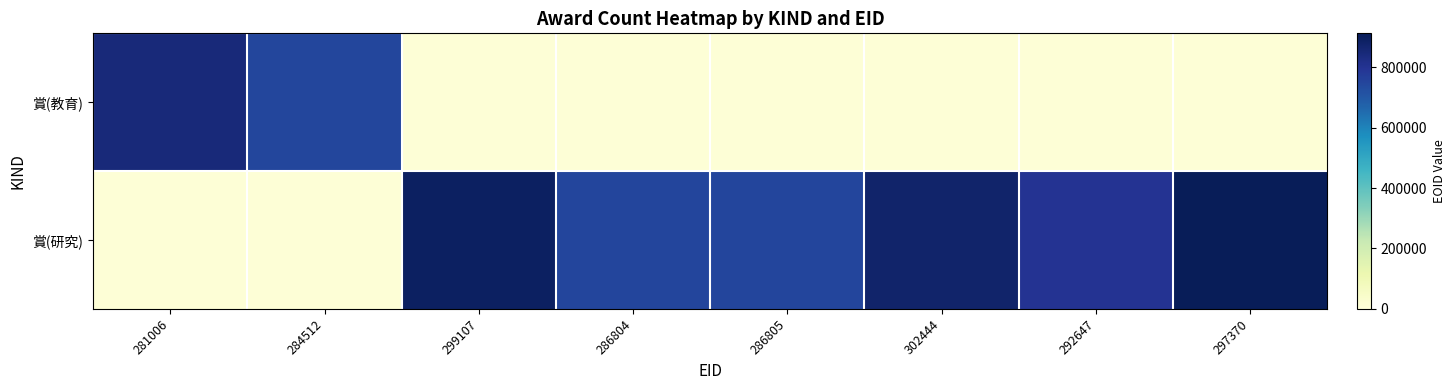

At how many categories does at least one series exceed 107333?

8